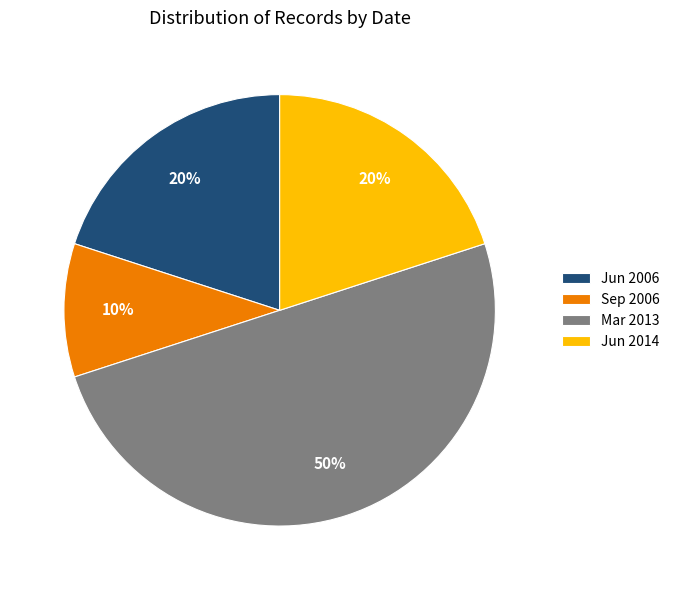

Do Jun 2014 and Jun 2006 together represent more than half of the pie?

No